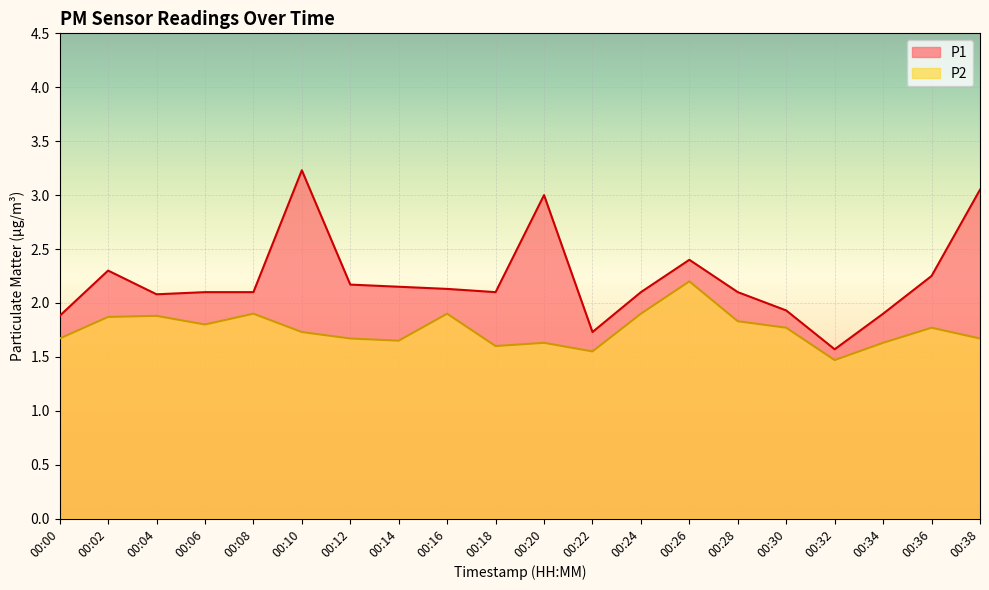

Where is P1 nearest to the value 2?

00:30